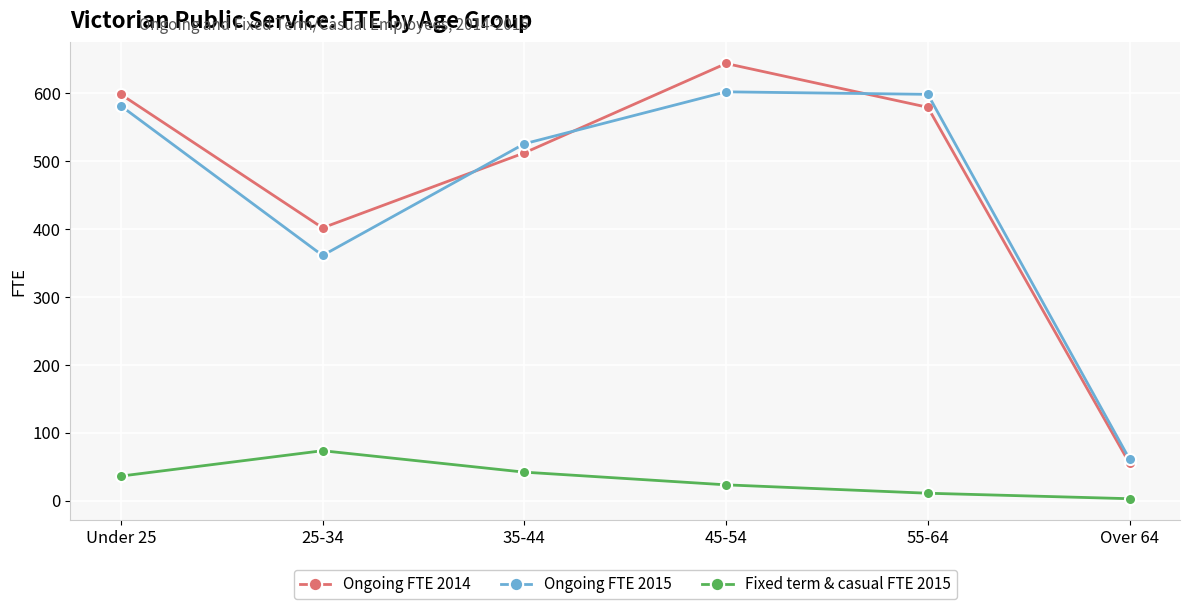

How many interior local peaks does the Ongoing FTE 2014 series have?

1